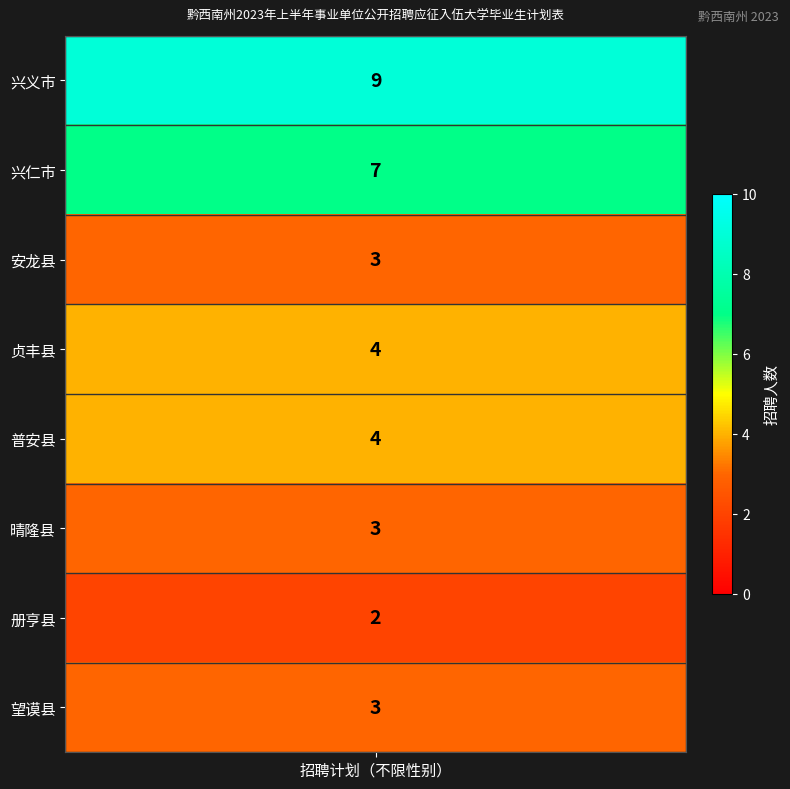

Reading right to left, transcribe all the data shown in this chart.

望谟县=3	册亨县=2	晴隆县=3	普安县=4	贞丰县=4	安龙县=3	兴仁市=7	兴义市=9